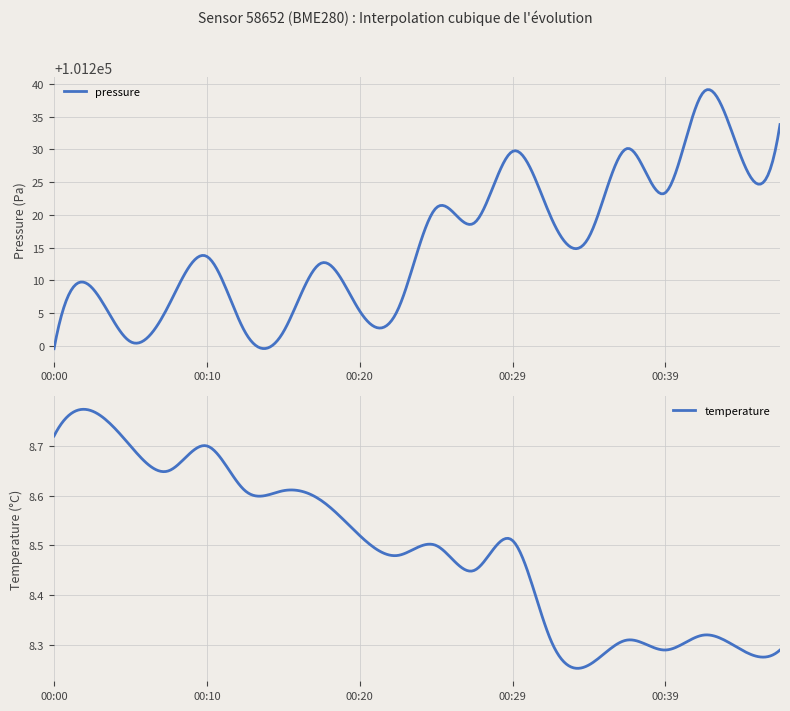

Is it true that temperature equals 4.0 at 00:08?

False